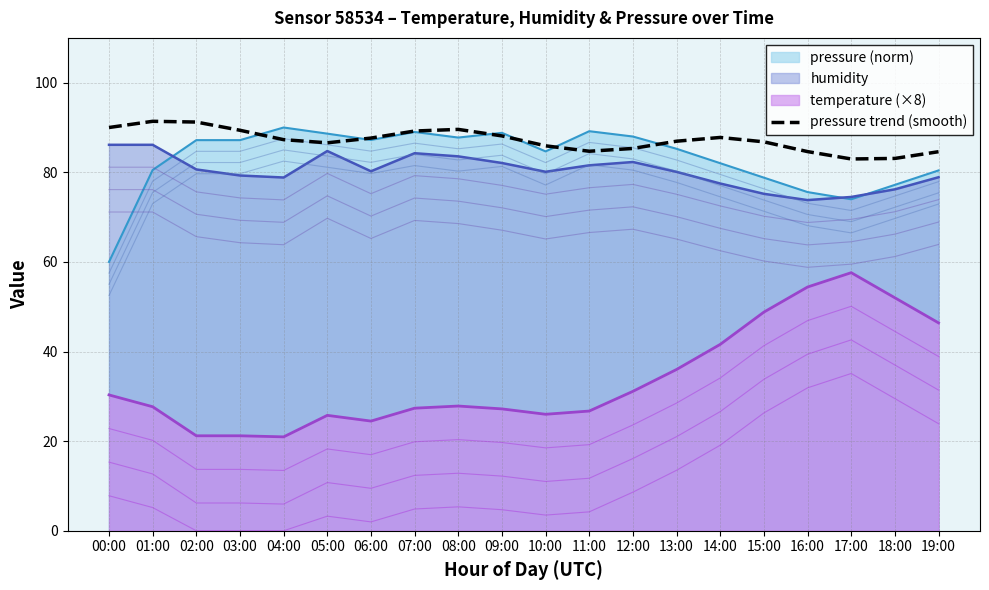

Where does the data first go above 87?

00:00